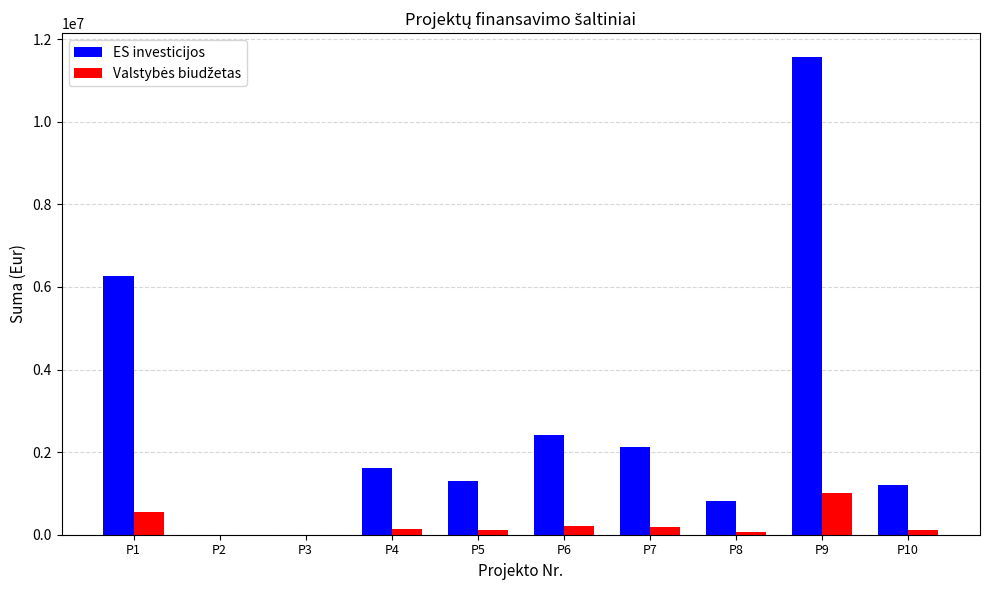

True or false: ES investicijos has a value of 825976.3 at P8.

True